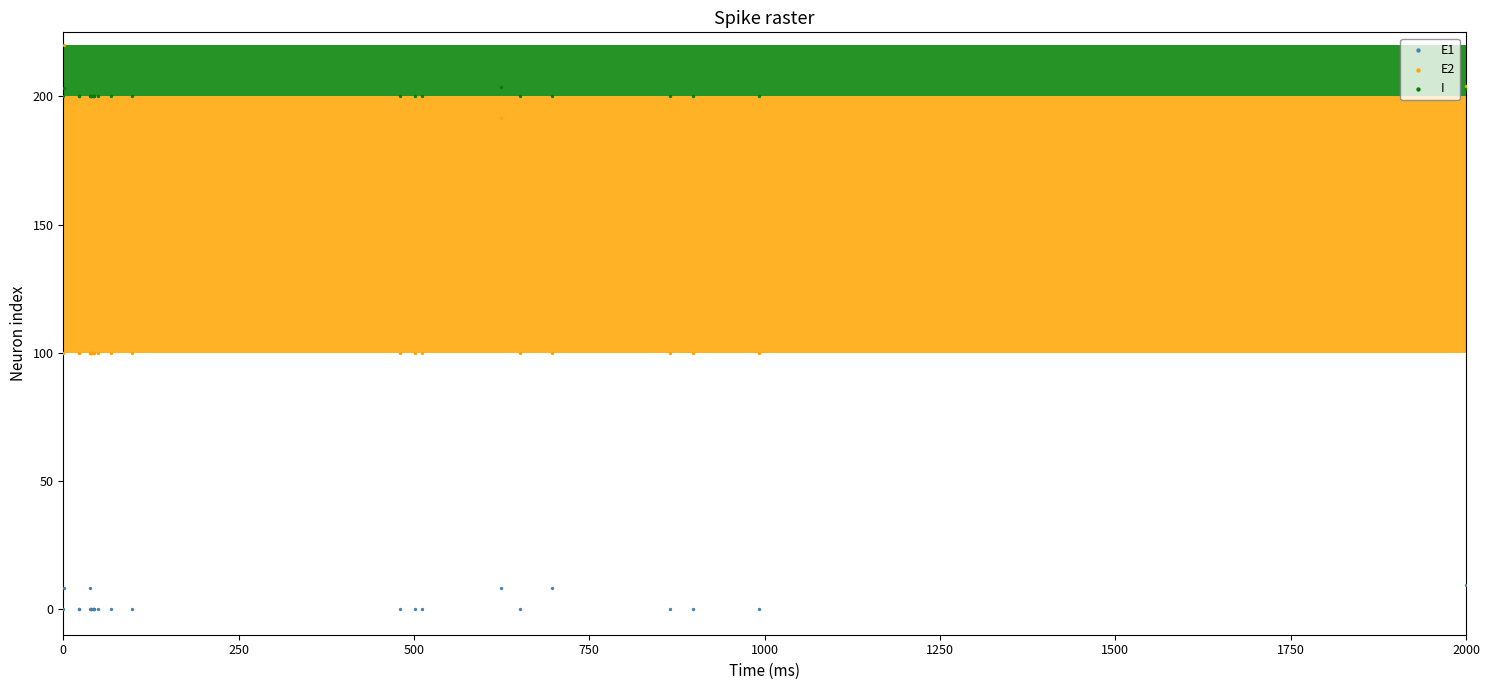

Which series has the largest Y range (max minus min)?

E2